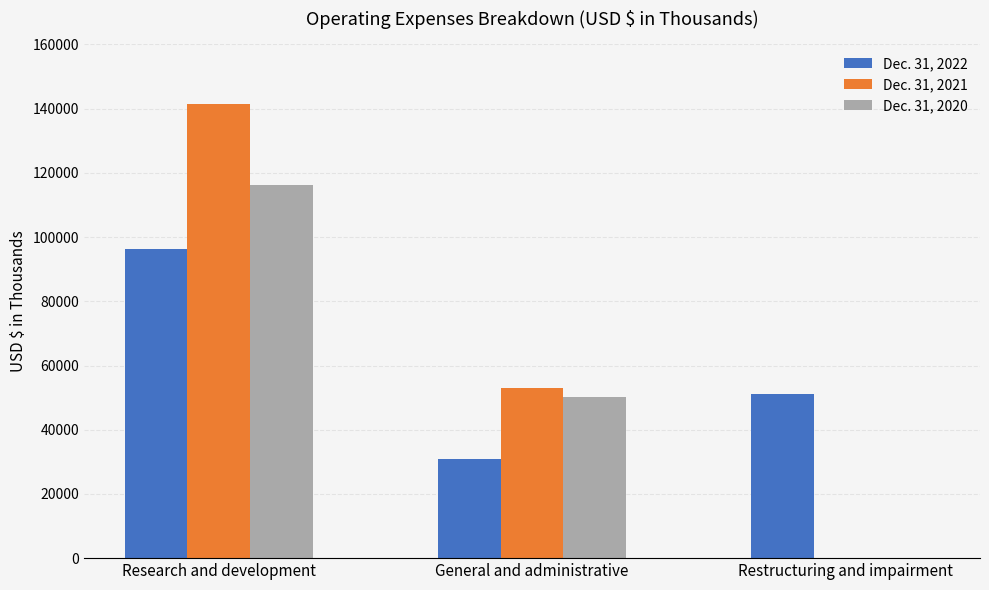

What are all the series names shown in the legend?

Dec. 31, 2022, Dec. 31, 2021, Dec. 31, 2020